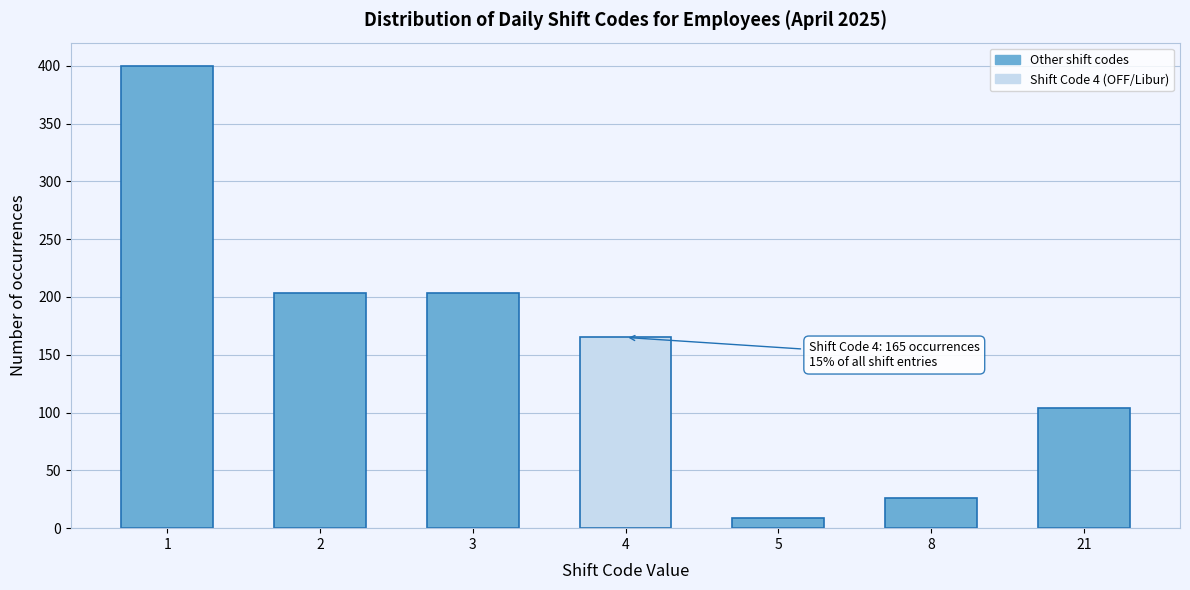

Reading left to right, extract all data points from this chart.

1=400	2=203	3=203	4=165	5=9	8=26	21=104